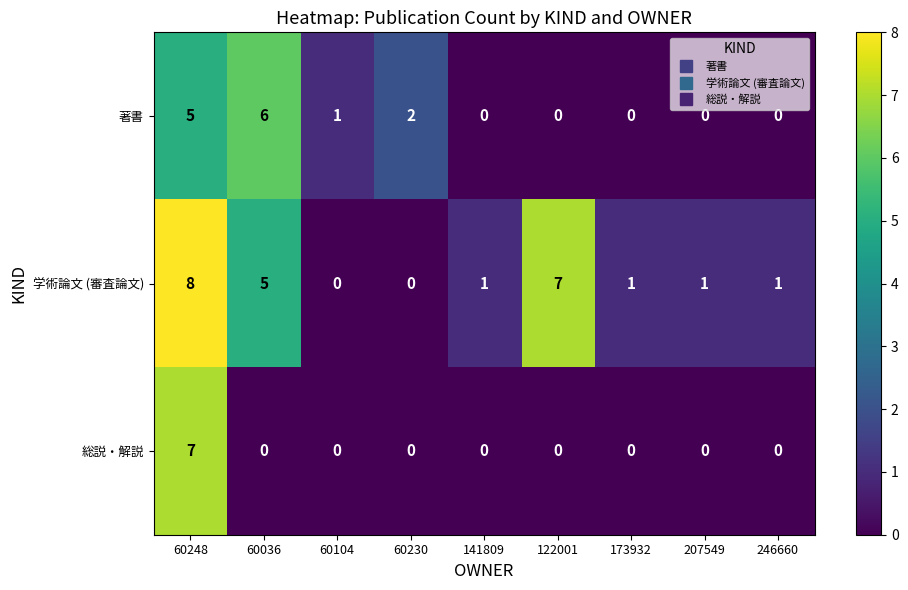

Between 60230 and 173932, which series saw the biggest shift?

著書